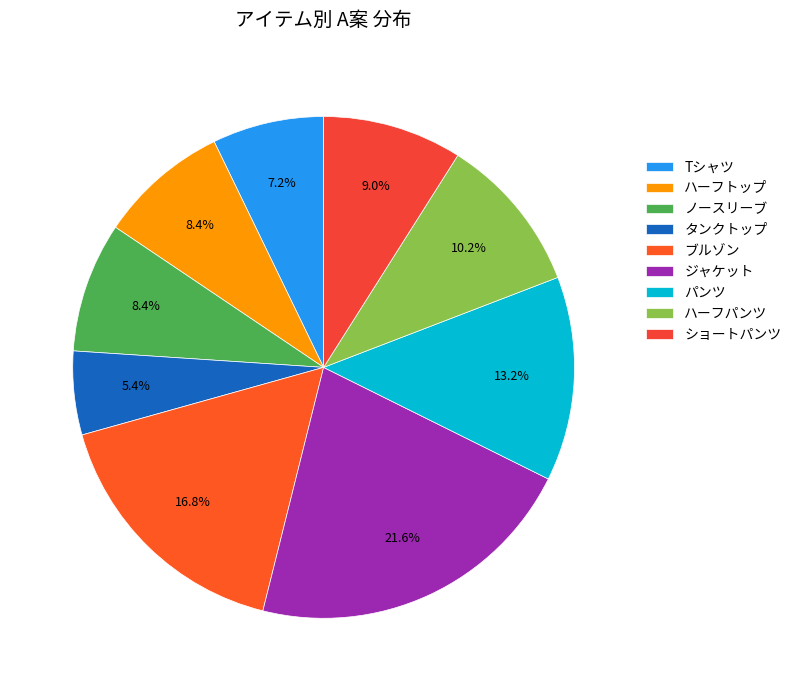

Is there any slice that represents more than half of the pie?

No